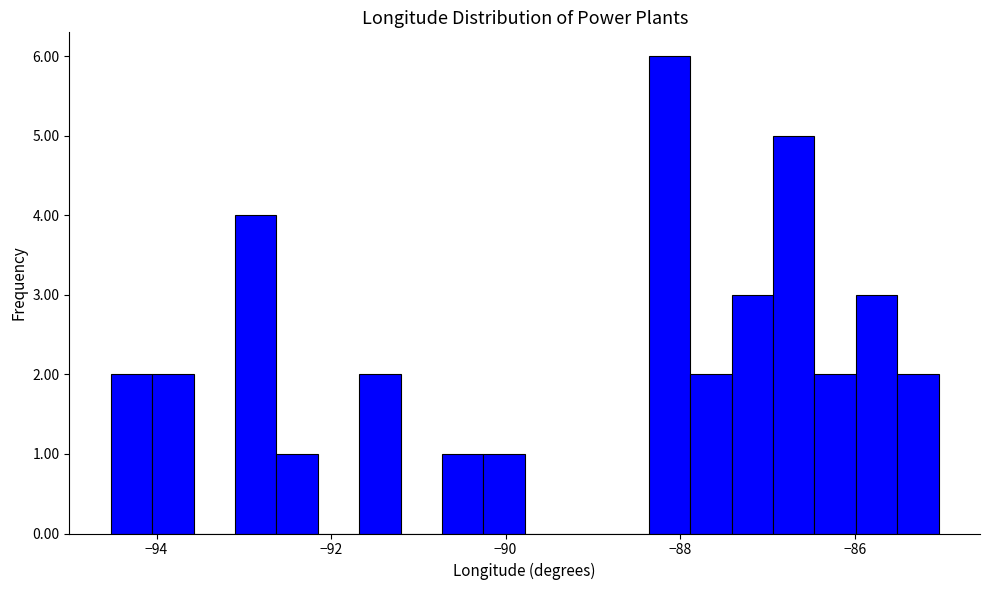

Around what value on the x-axis is the tallest bar? Give the approximate position of its centre, as read against the axis.

-88.2